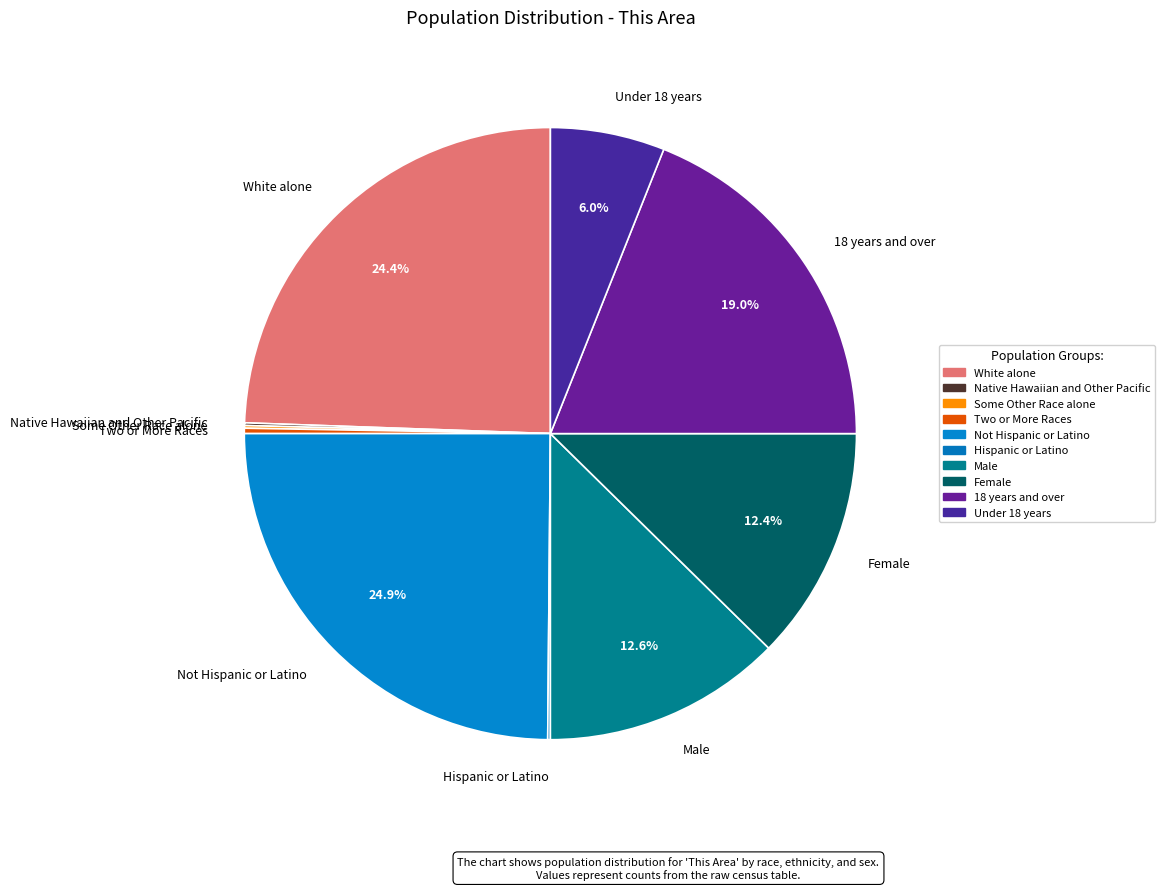

Is the sum of Under 18 years and White alone greater than half?

No